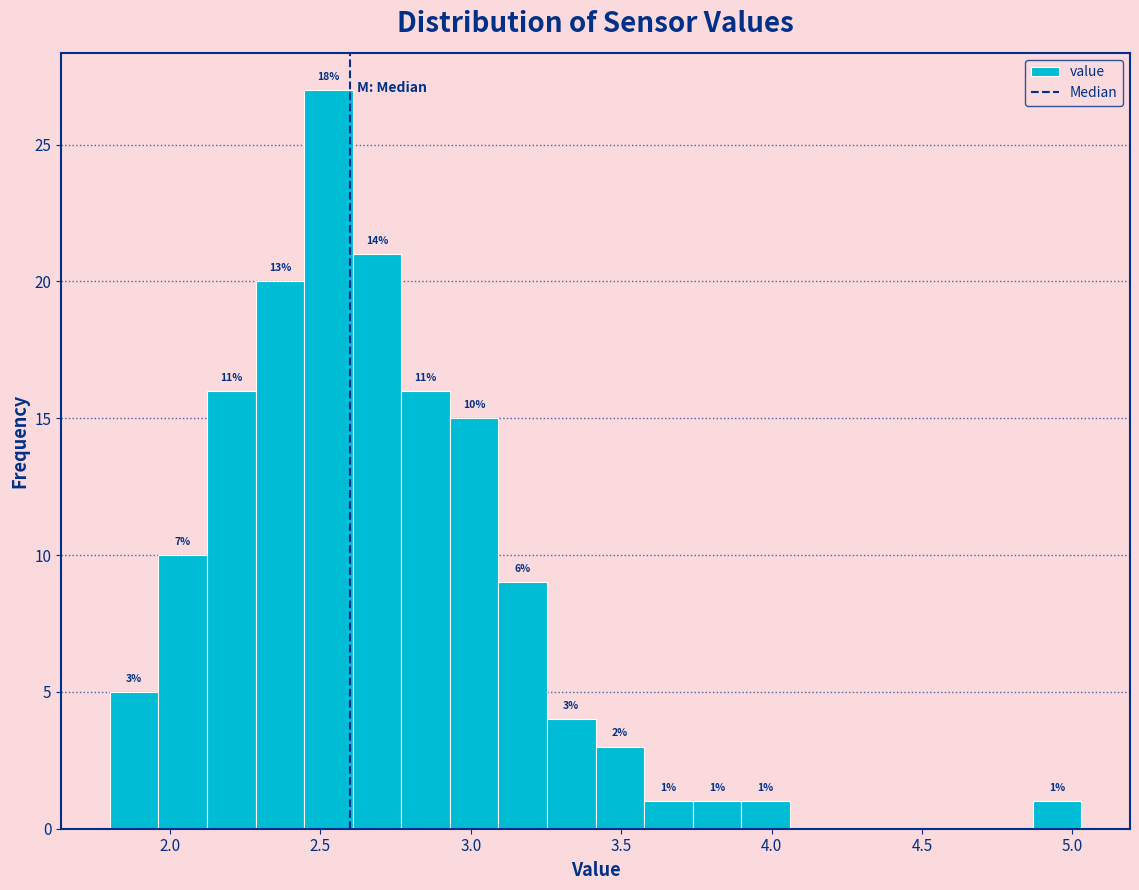

Read against the x-axis, roughly where is the centre of the tallest bar?

2.55